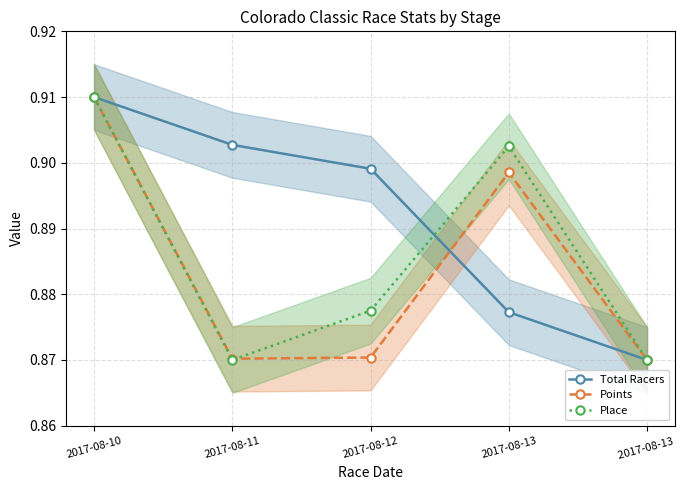

Reading left to right, what are all the values shown in this chart?

Total Racers: 0.9	0.9	0.9	0.9	0.9
Points: 0.9	0.9	0.9	0.9	0.9
Place: 0.9	0.9	0.9	0.9	0.9